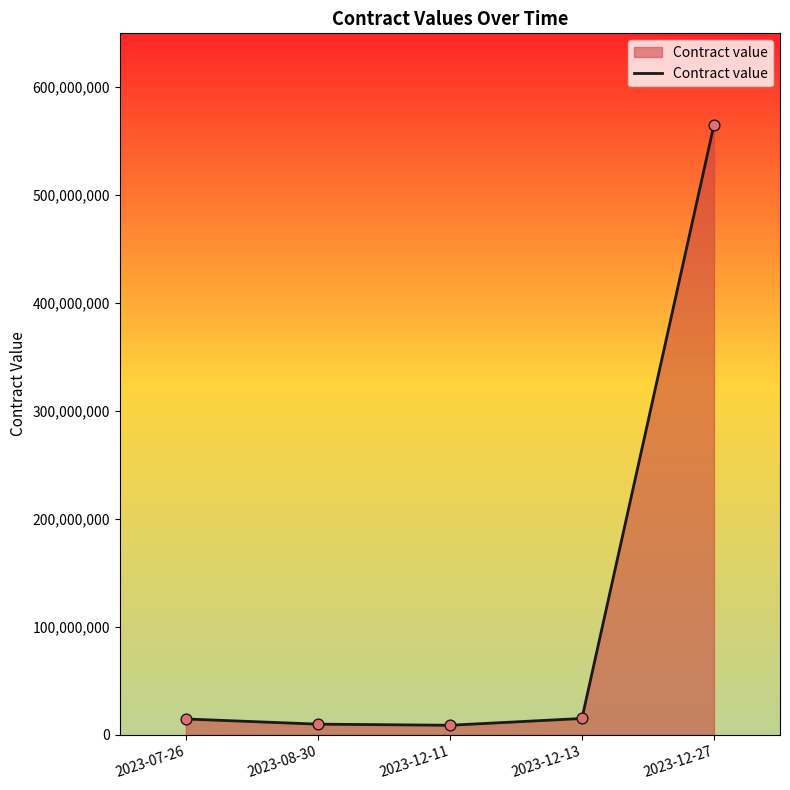

Approximately how many times larger is the value at 2023-12-11 compared to 2023-08-30?

0.9